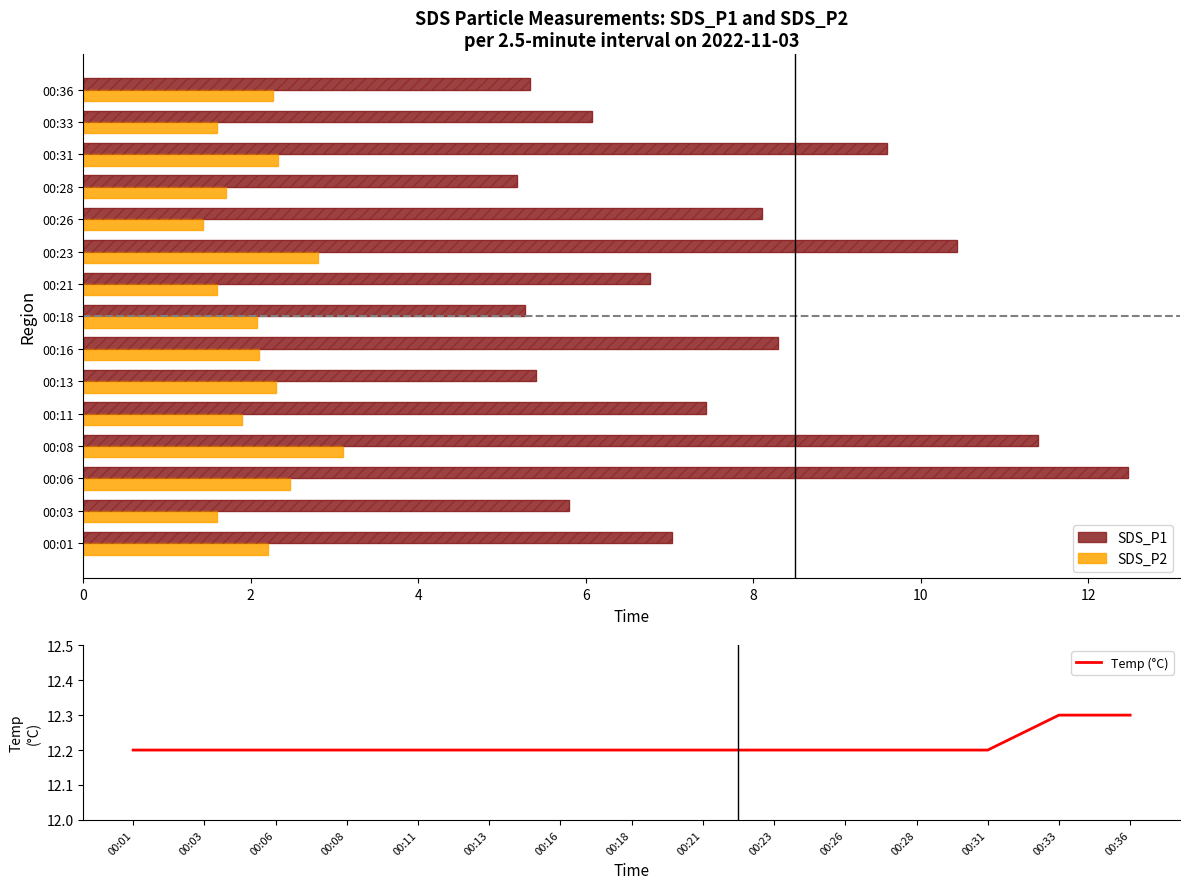

Reading left to right, transcribe all the data shown in this chart.

SDS_P1: 7.0	5.8	12.5	11.4	7.4	5.4	8.3	5.3	6.8	10.4	8.1	5.2	9.6	6.1	5.3
SDS_P2: 2.2	1.6	2.5	3.1	1.9	2.3	2.1	2.1	1.6	2.8	1.4	1.7	2.3	1.6	2.3
Temp (°C): 12.2	12.2	12.2	12.2	12.2	12.2	12.2	12.2	12.2	12.2	12.2	12.2	12.2	12.3	12.3